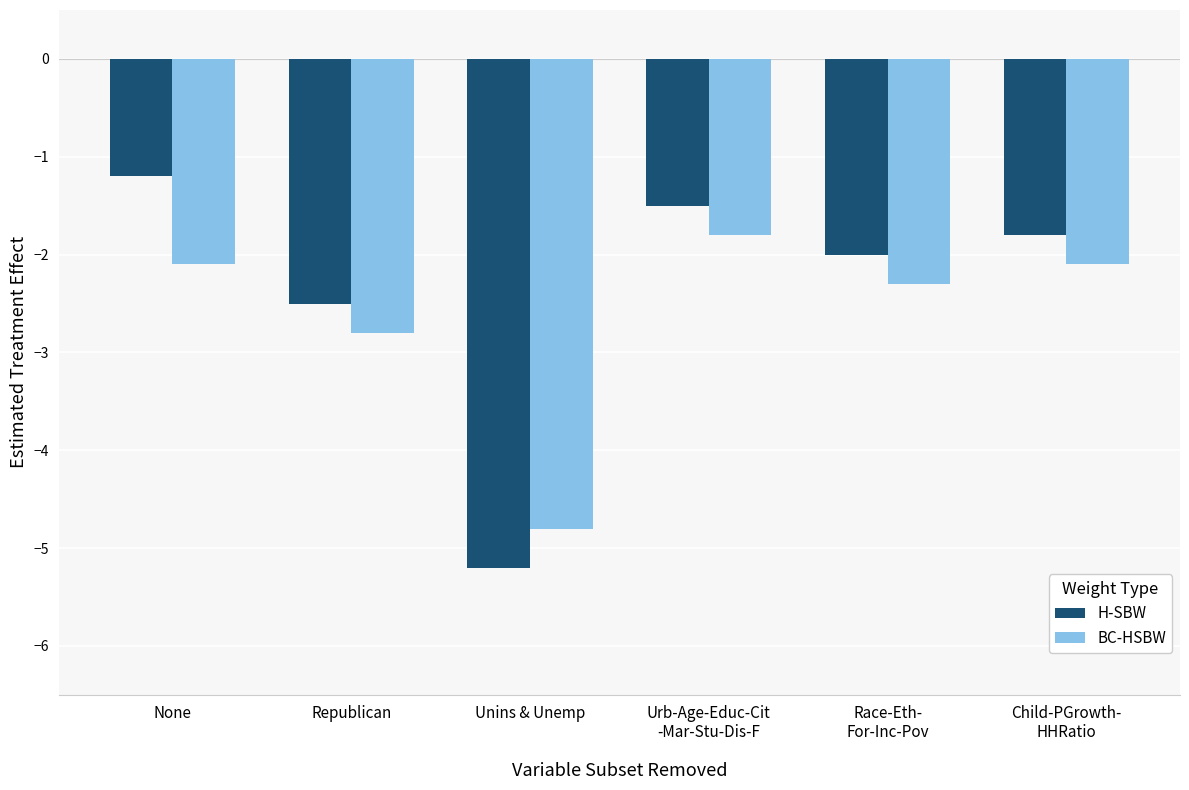

Rank the series at Urb-Age-Educ-Cit
-Mar-Stu-Dis-F from lowest to highest value.

BC-HSBW, H-SBW